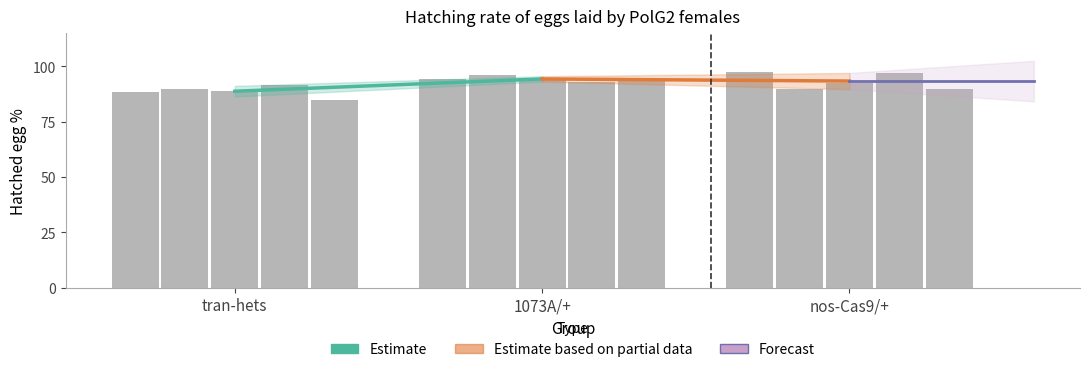

At which category is the sum across all series the highest?

1073A/+